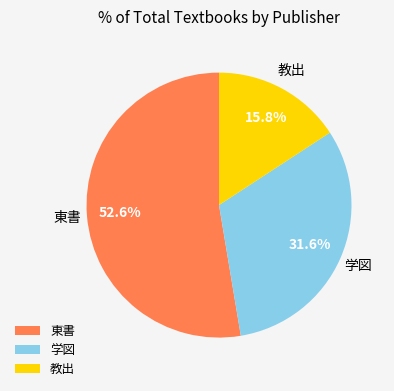

Rank the categories by value from lowest to highest.

教出, 学図, 東書